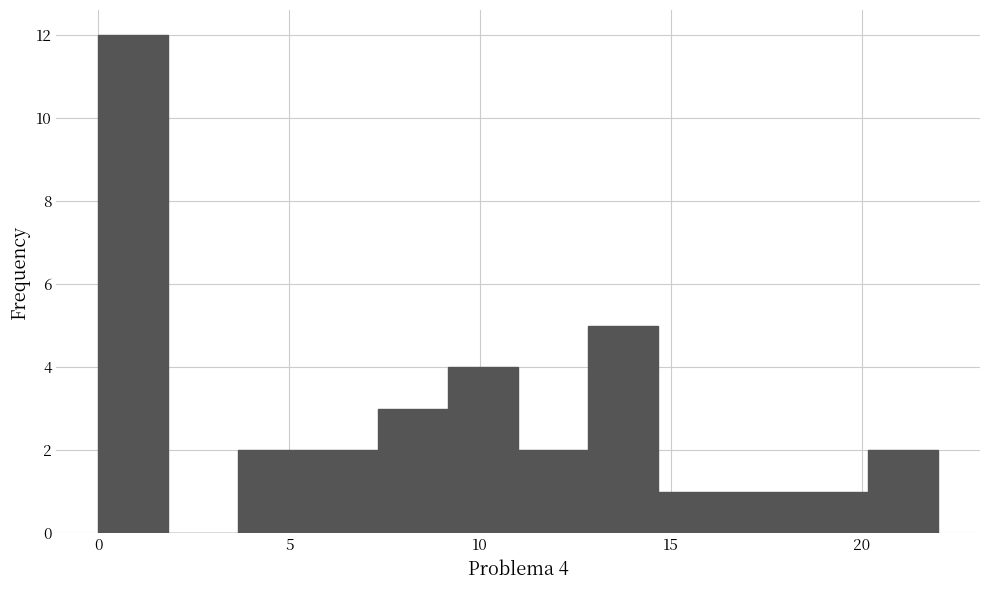

Around what value on the x-axis is the tallest bar? Give the approximate position of its centre, as read against the axis.

1.0